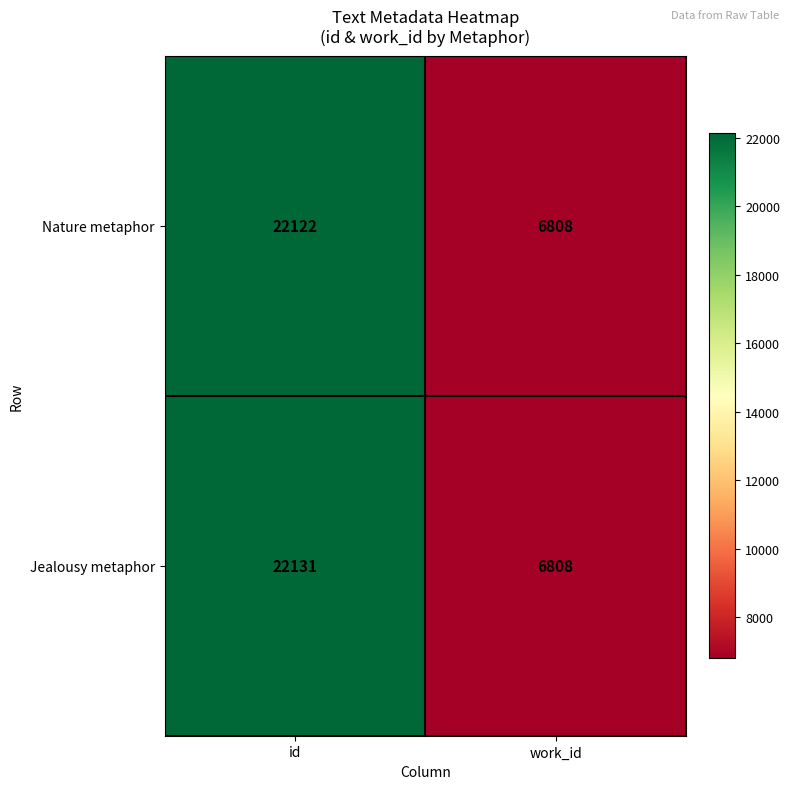

True or false: Jealousy metaphor has a value of 12205 at work_id.

False